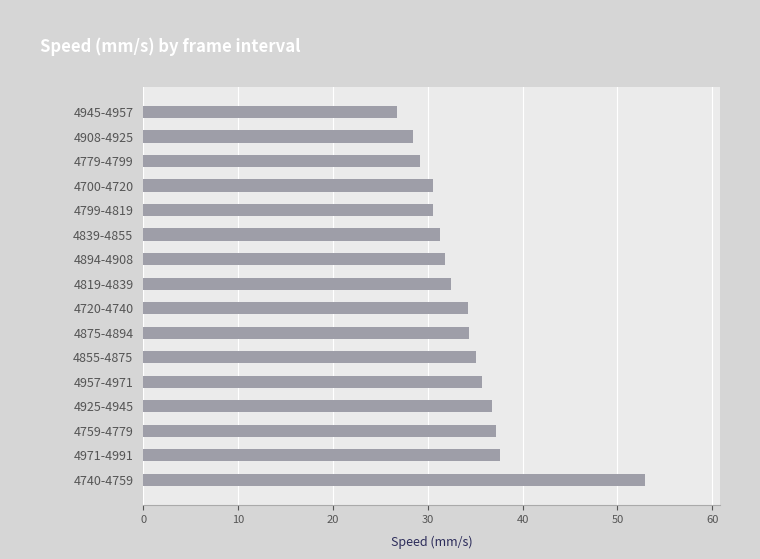

Which has a higher value, 4908-4925 or 4875-4894?

4875-4894